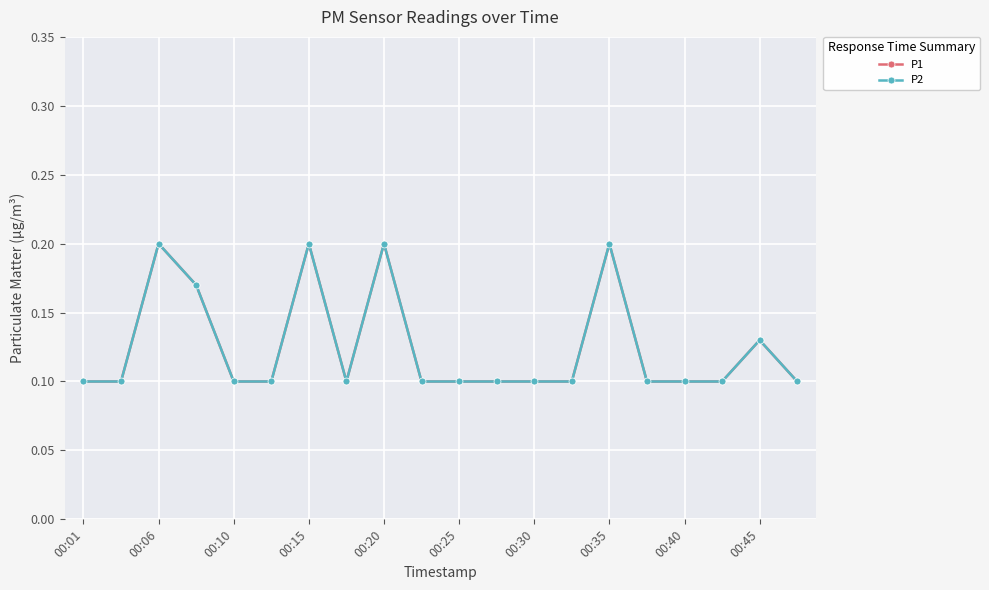

Does the chart have visible grid lines?

Yes